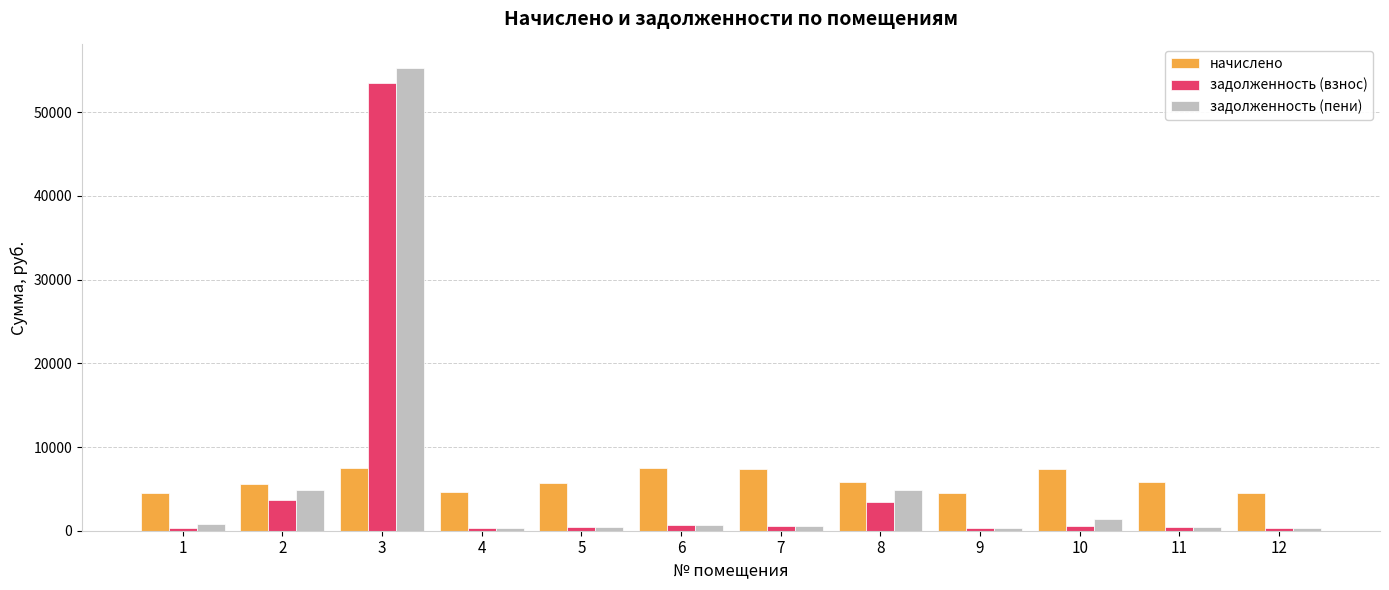

Which series has the largest range (max minus min)?

задолженность (пени)